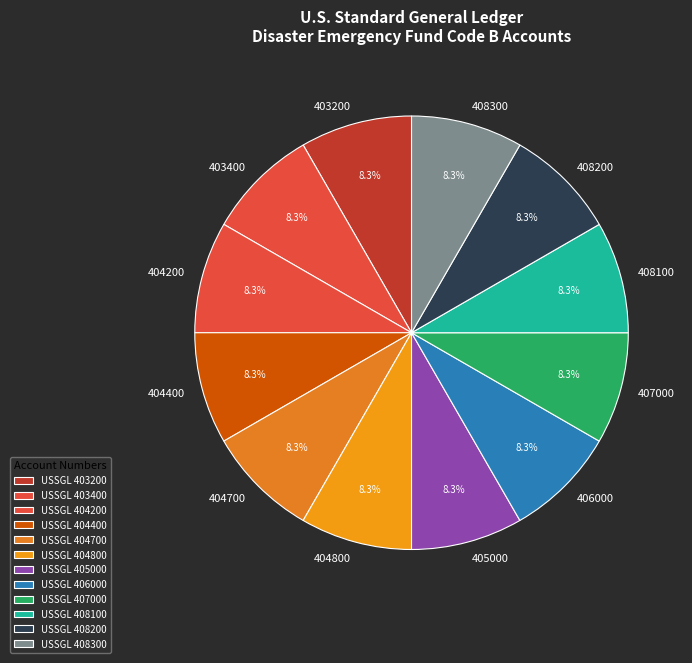

True or false: 408300 accounts for 8% of the total.

True